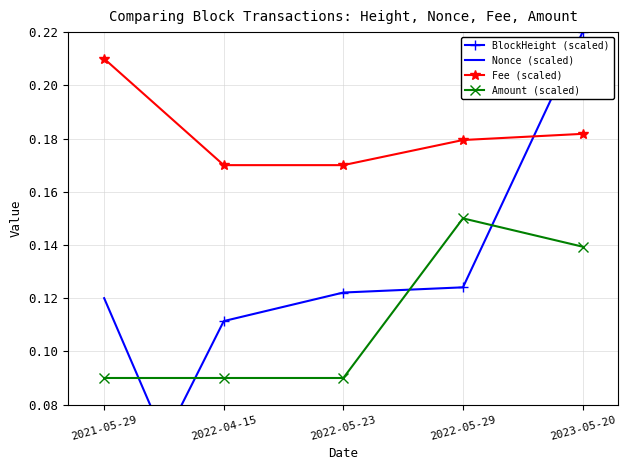

At which category does the chart reach its peak across all series?

2023-05-20